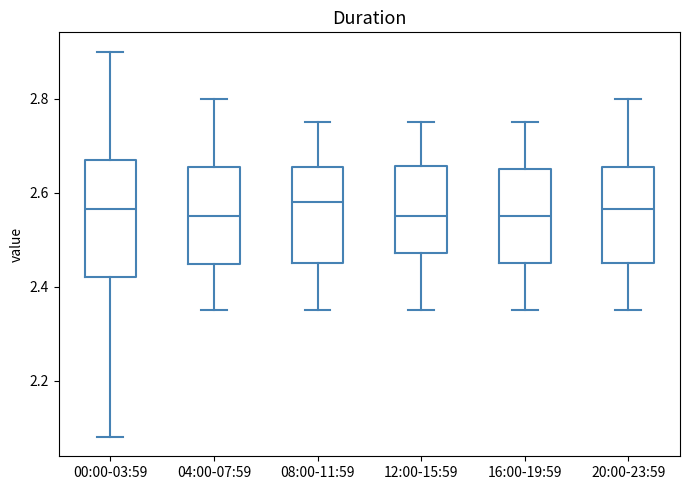

Where does the median line of the box for 12:00-15:59 sit on the y-axis? The values are not printed on the chart, so give them approximately, as read against the axis.

2.56